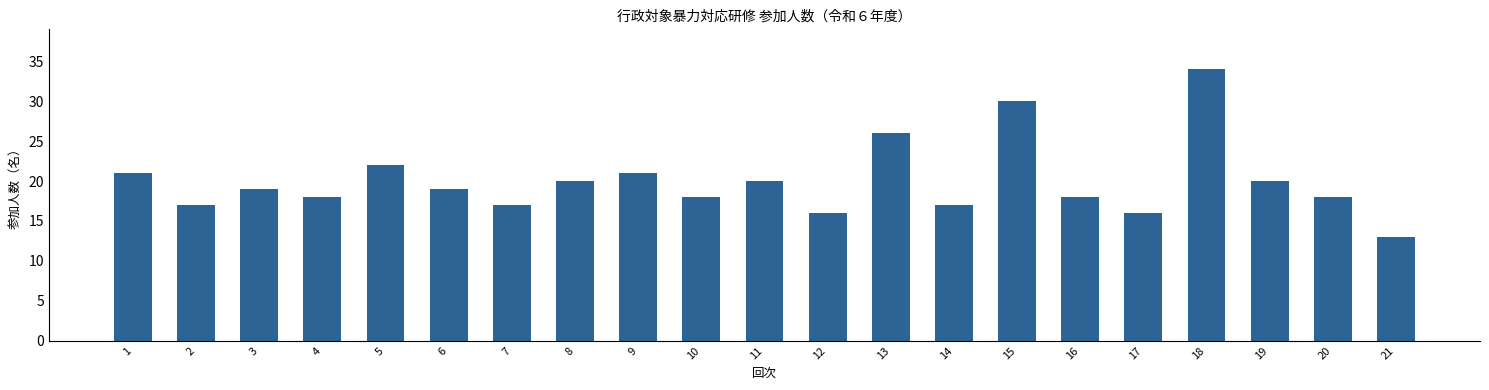

What is the difference between the second highest and minimum values?

17